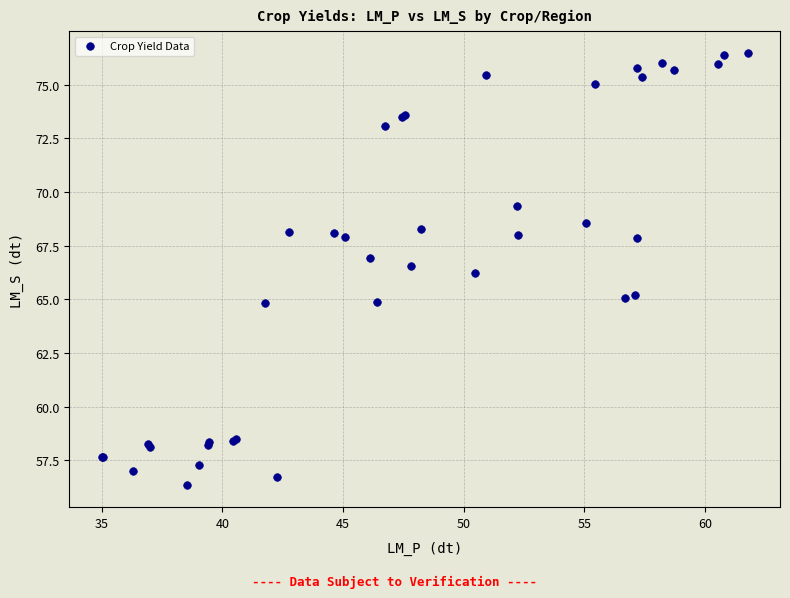

What Y value in the scatter plot is closest to 66?

66.2